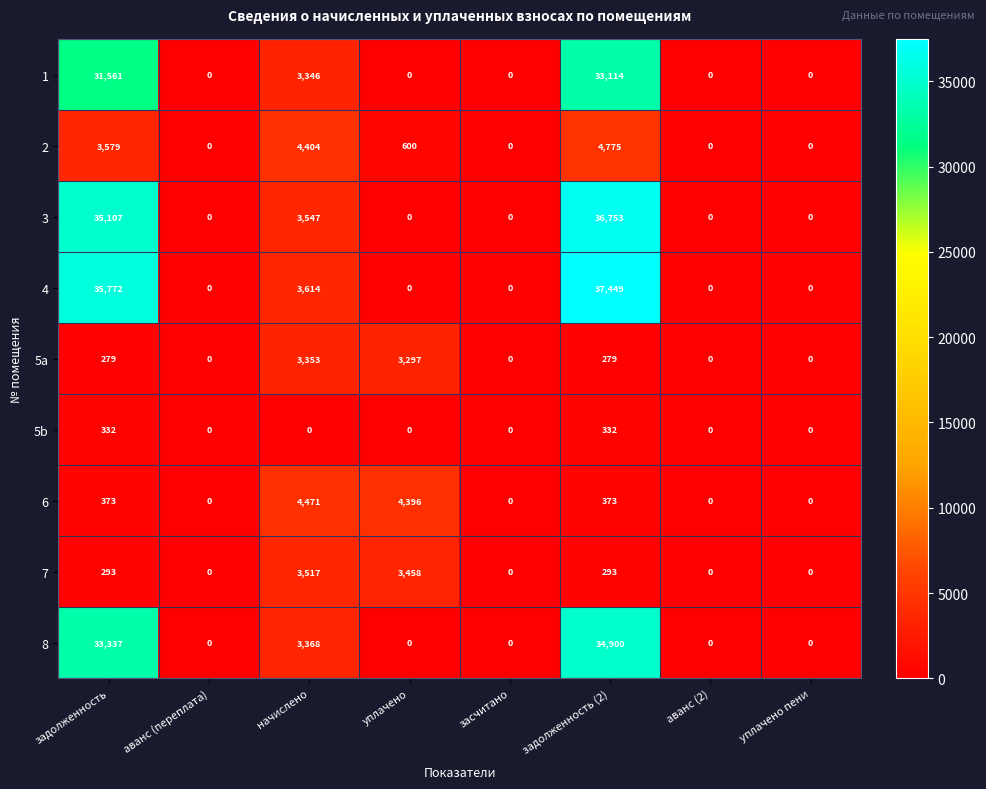

Rank the series by their maximum value, from lowest to highest.

5b, 5a, 7, 6, 2, 1, 8, 3, 4